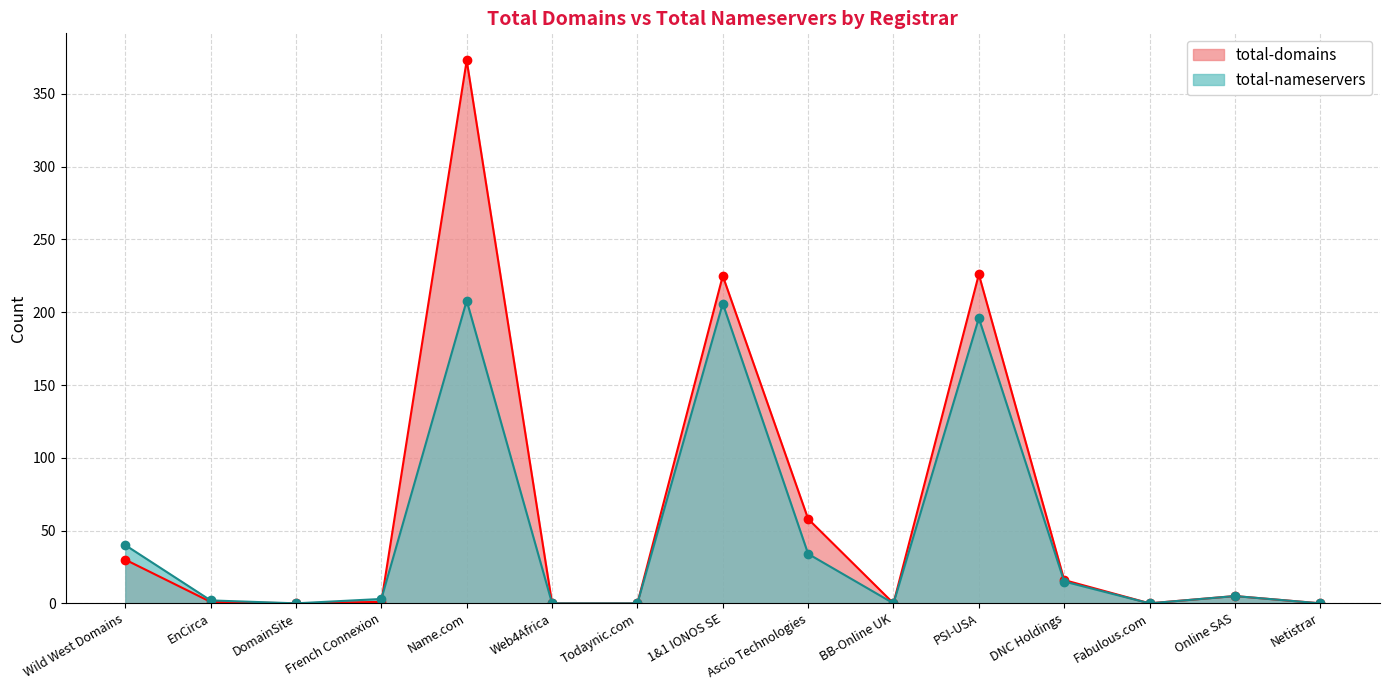

Which has a higher value, French Connexion or Ascio Technologies?

Ascio Technologies